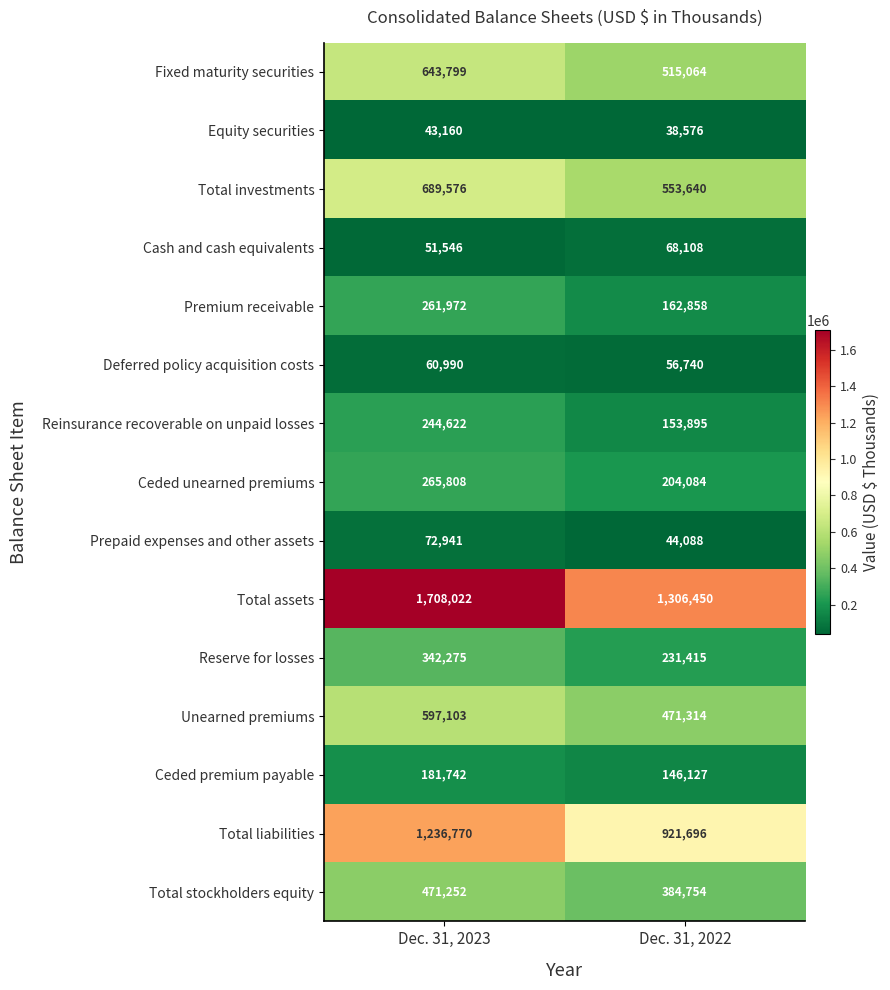

At Dec. 31, 2023, list the series in order from largest to smallest.

Total assets, Total liabilities, Total investments, Fixed maturity securities, Unearned premiums, Total stockholders equity, Reserve for losses, Ceded unearned premiums, Premium receivable, Reinsurance recoverable on unpaid losses, Ceded premium payable, Prepaid expenses and other assets, Deferred policy acquisition costs, Cash and cash equivalents, Equity securities